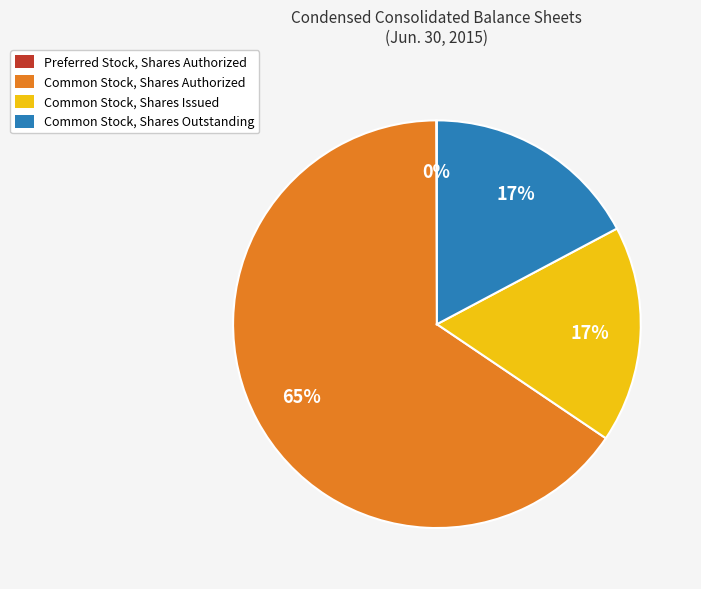

Which has a higher value, Common Stock, Shares Outstanding or Common Stock, Shares Authorized?

Common Stock, Shares Authorized